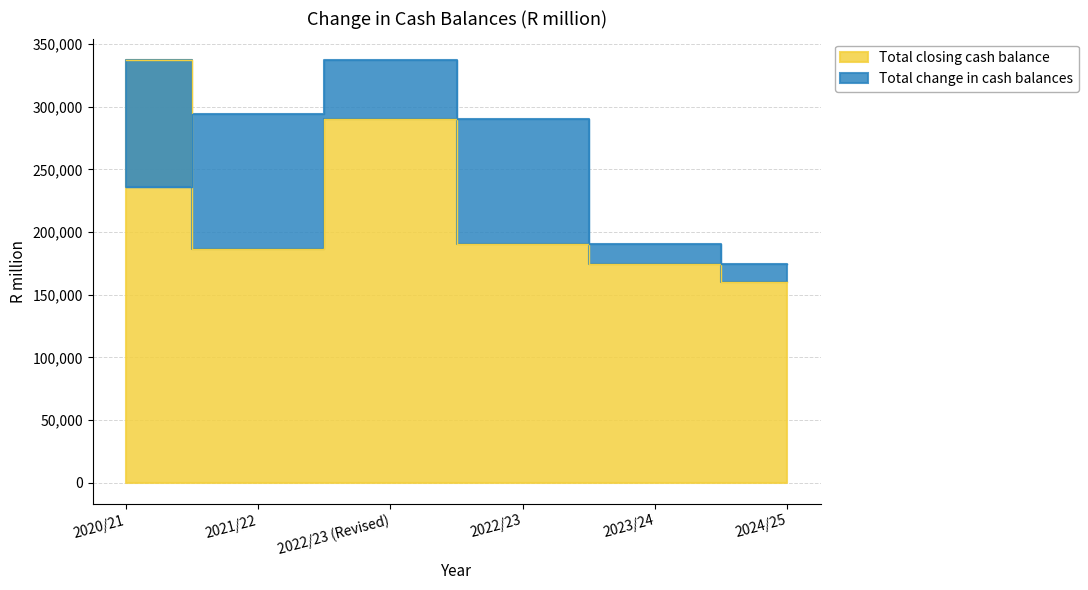

How many points are lower than both their immediate neighbors (excluding endpoints)?

1